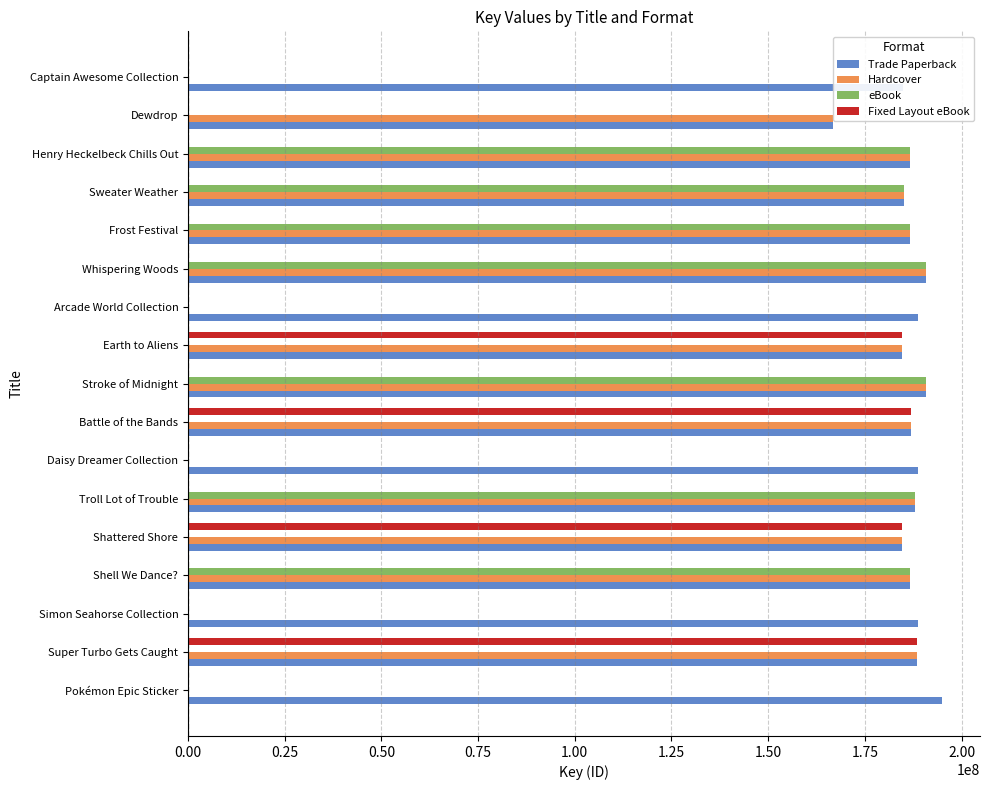

How many data points does each series have?

17